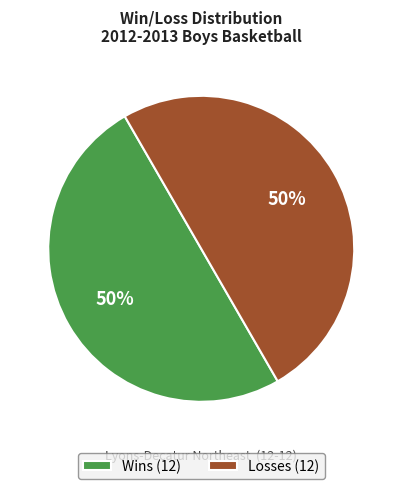

Is it true that Losses (12) is 50% of the pie?

True